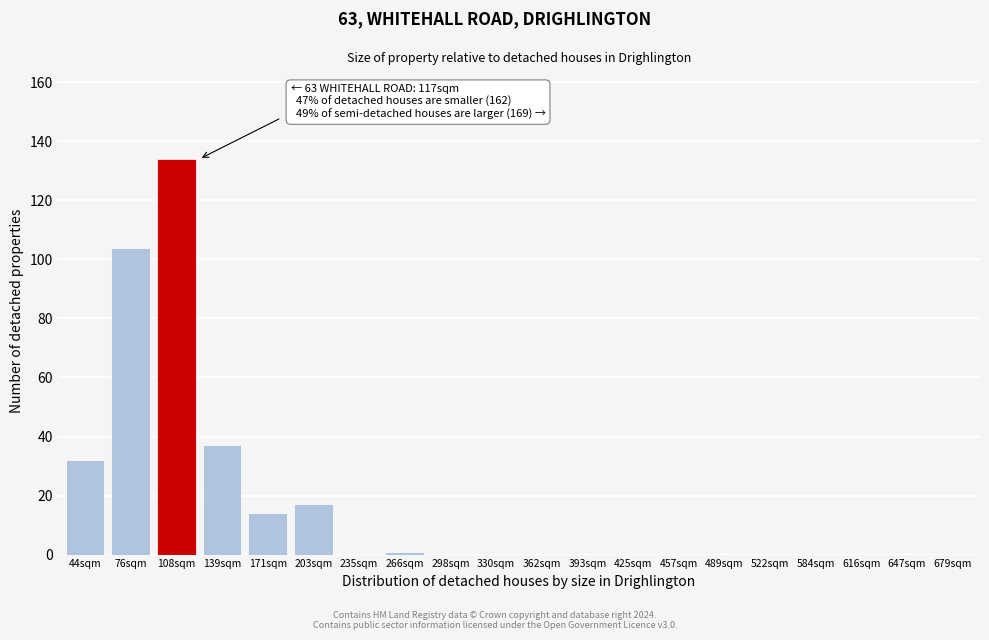

Reading right to left, extract all data points from this chart.

679sqm=0	647sqm=0	616sqm=0	584sqm=0	522sqm=0	489sqm=0	457sqm=0	425sqm=0	393sqm=0	362sqm=0	330sqm=0	298sqm=0	266sqm=1	235sqm=0	203sqm=17	171sqm=14	139sqm=37	108sqm=134	76sqm=104	44sqm=32